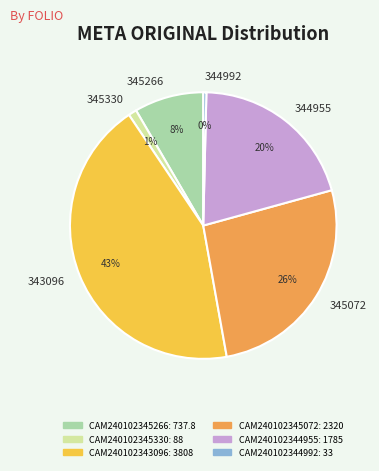

Is it true that 344992 is 0% of the pie?

True